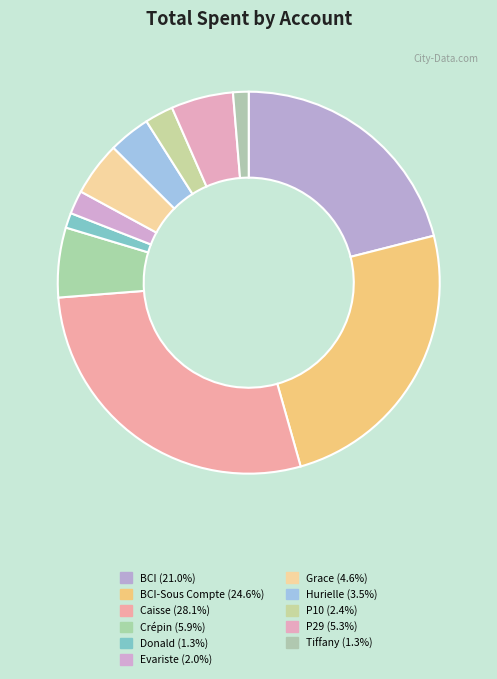

How many segments does this pie chart have?

11